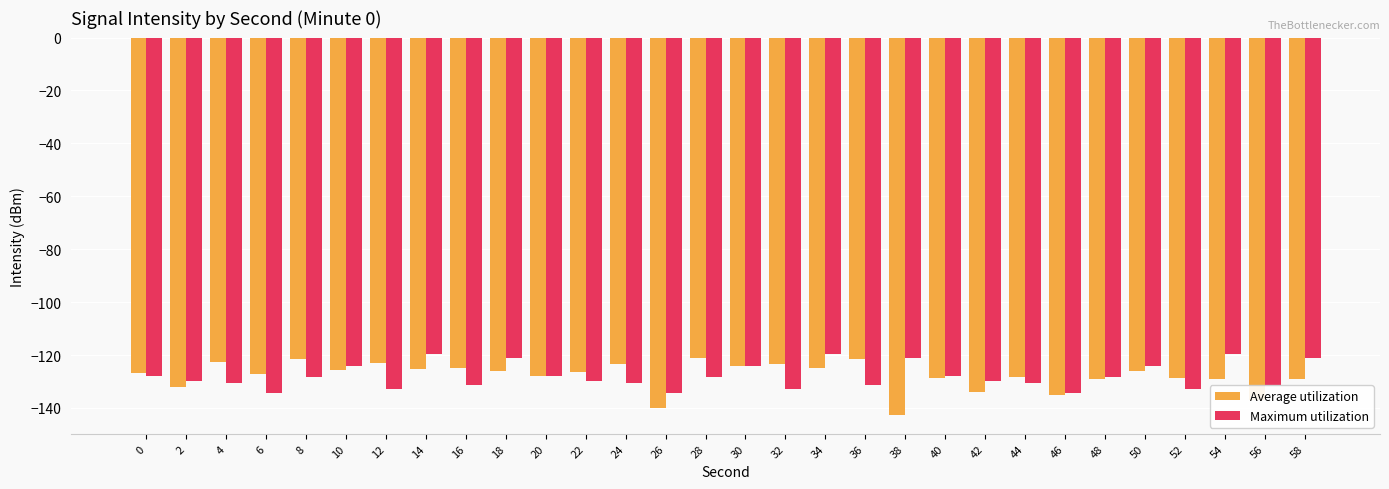

What is the maximum value shown in the chart?

-119.8